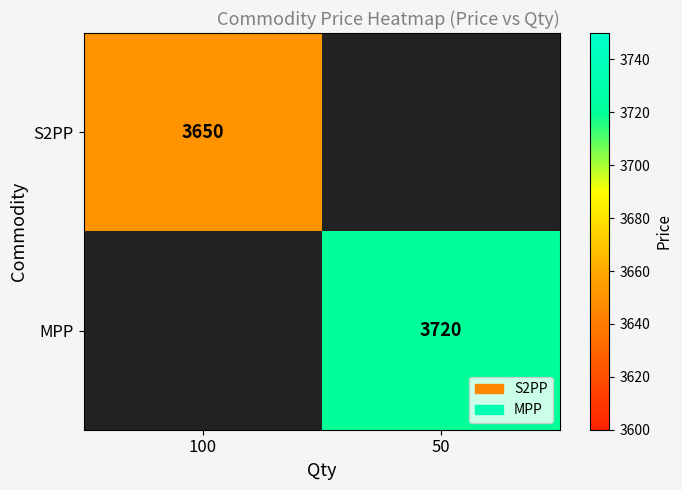

Is it true that S2PP equals 6108 at 100?

False